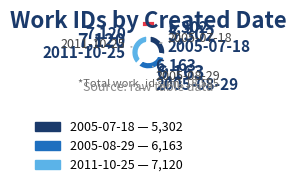

Does 2005-07-18 account for over 50% of the chart?

No